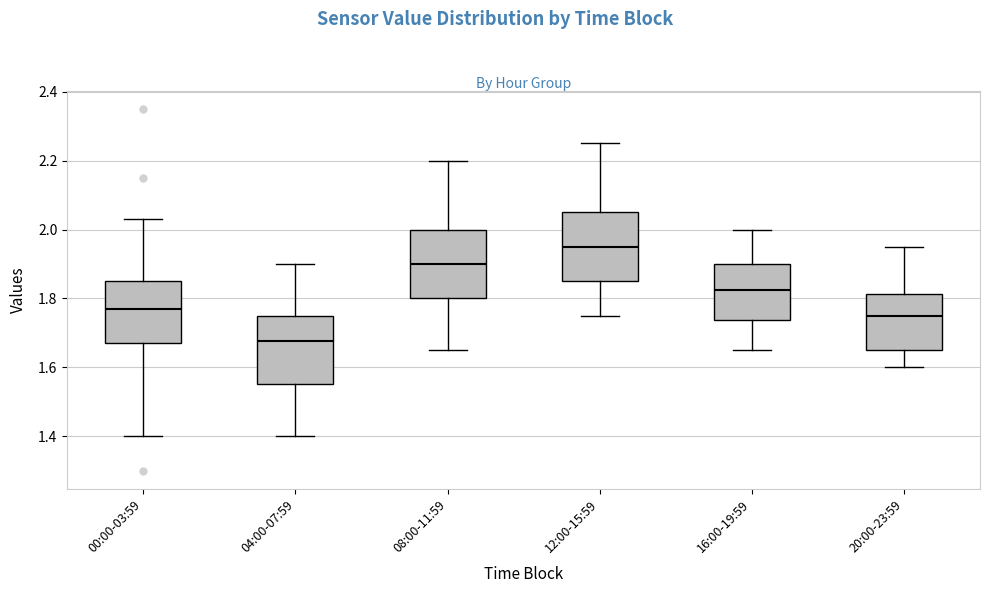

Reading left to right, transcribe this box plot: for each box, give where its median line is, the range the box spans, and where its two whiskers end, as read against the y-axis. The values are not printed on the chart, so give them approximately, as read against the axis.

00:00-03:59: median 1.78, box 1.68 to 1.86, whiskers 1.40 to 2.04
04:00-07:59: median 1.68, box 1.56 to 1.76, whiskers 1.40 to 1.90
08:00-11:59: median 1.90, box 1.80 to 2.00, whiskers 1.66 to 2.20
12:00-15:59: median 1.96, box 1.86 to 2.06, whiskers 1.76 to 2.26
16:00-19:59: median 1.82, box 1.74 to 1.90, whiskers 1.66 to 2.00
20:00-23:59: median 1.76, box 1.66 to 1.82, whiskers 1.60 to 1.96